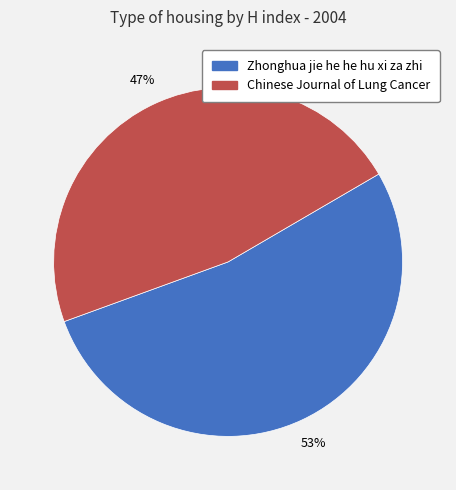

What is the largest slice in the pie chart?

Zhonghua jie he he hu xi za zhi